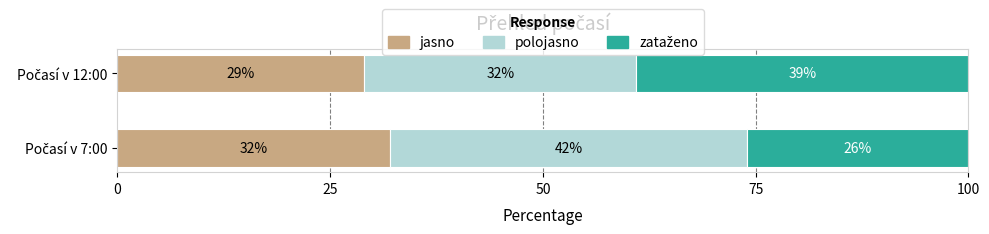

What is the sum of all jasno values?

61